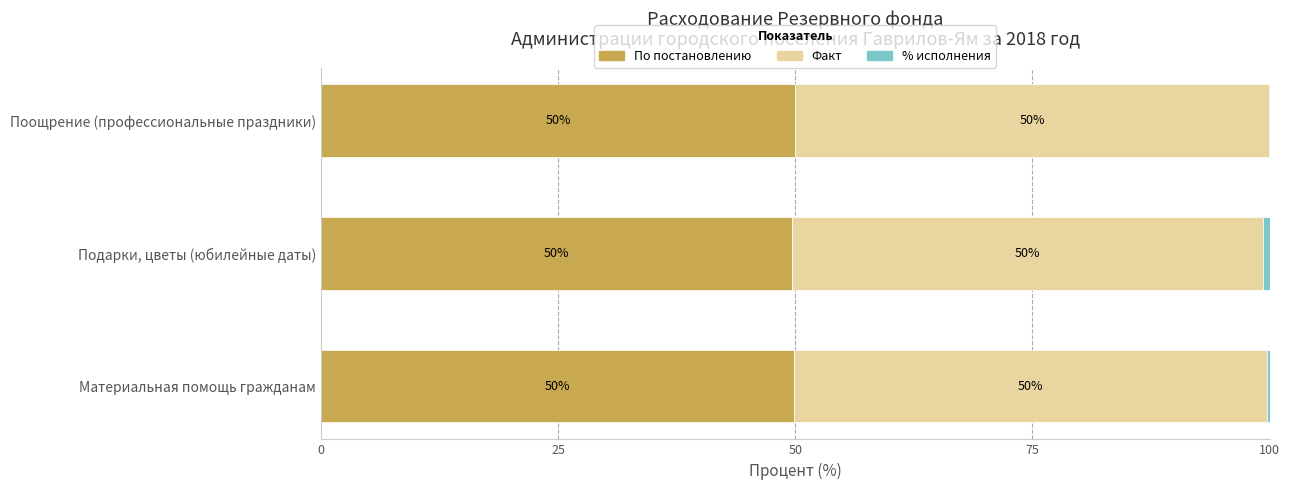

What is the total value across all series at Поощрение (профессиональные праздники)?

100.0